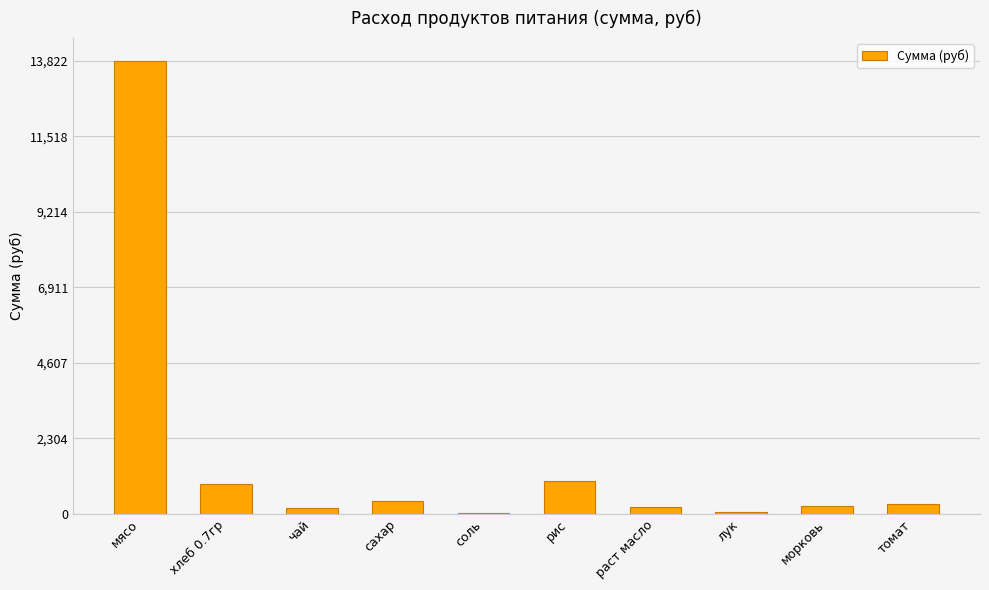

What is the change in value from мясо to хлеб 0.7гр?

-12918.8